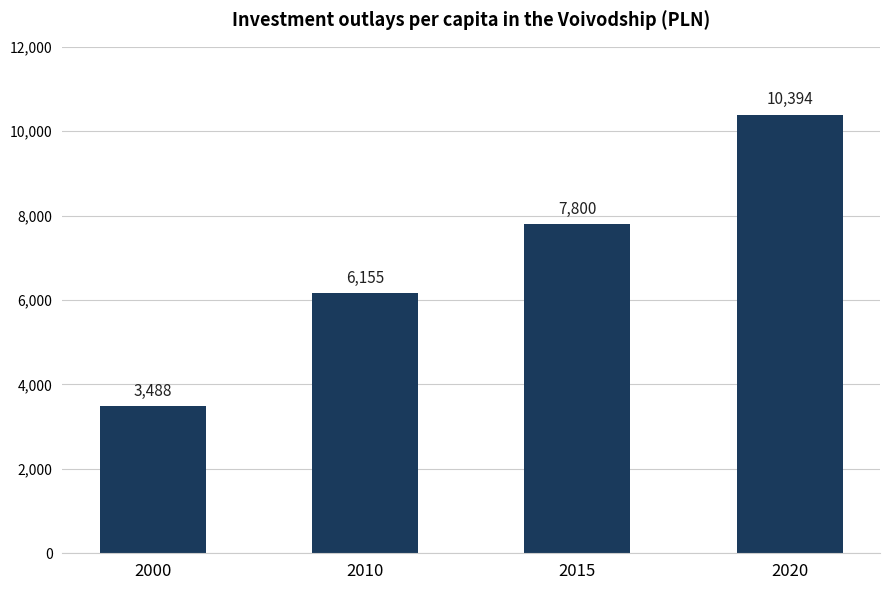

Rank the categories by value from lowest to highest.

2000, 2010, 2015, 2020